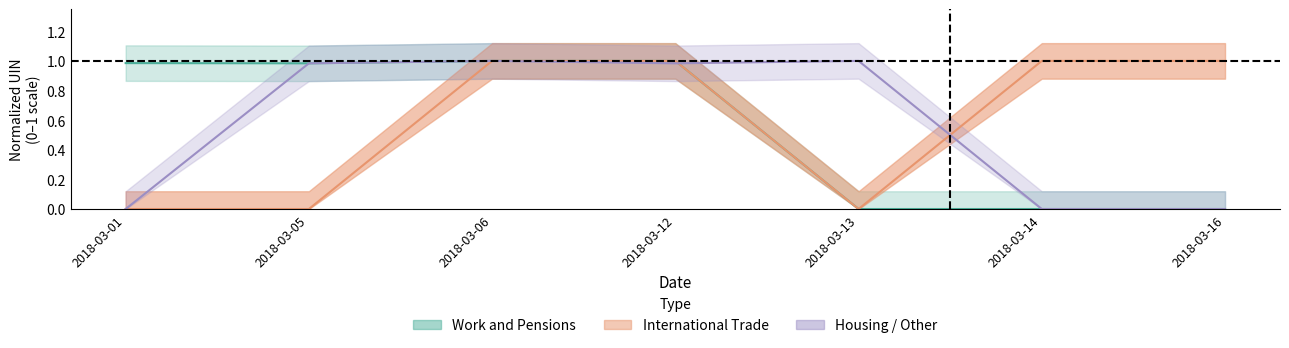

Reading left to right, extract all data points from this chart.

Work and Pensions: 1.0	1.0	1.0	1.0	0.0	0.0	0.0
International Trade: 0.0	0.0	1.0	1.0	0.0	1.0	1.0
Housing / Other: 0.0	1.0	1.0	1.0	1.0	0.0	0.0